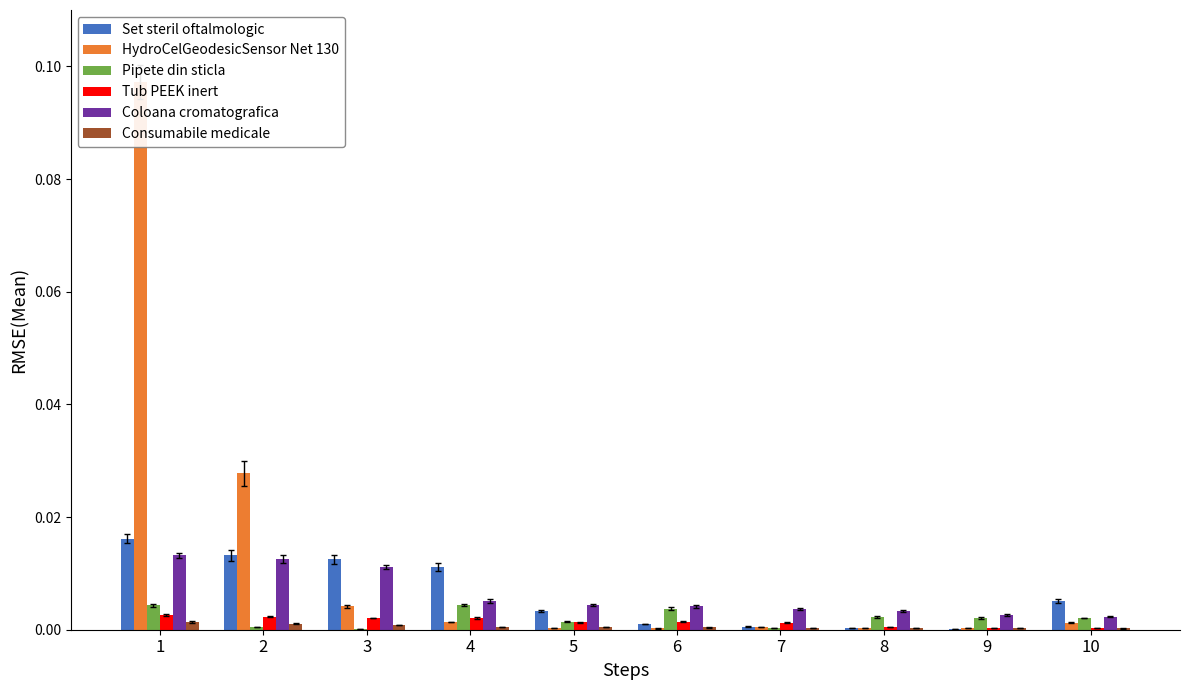

What is the total value across all series at 2?

0.1